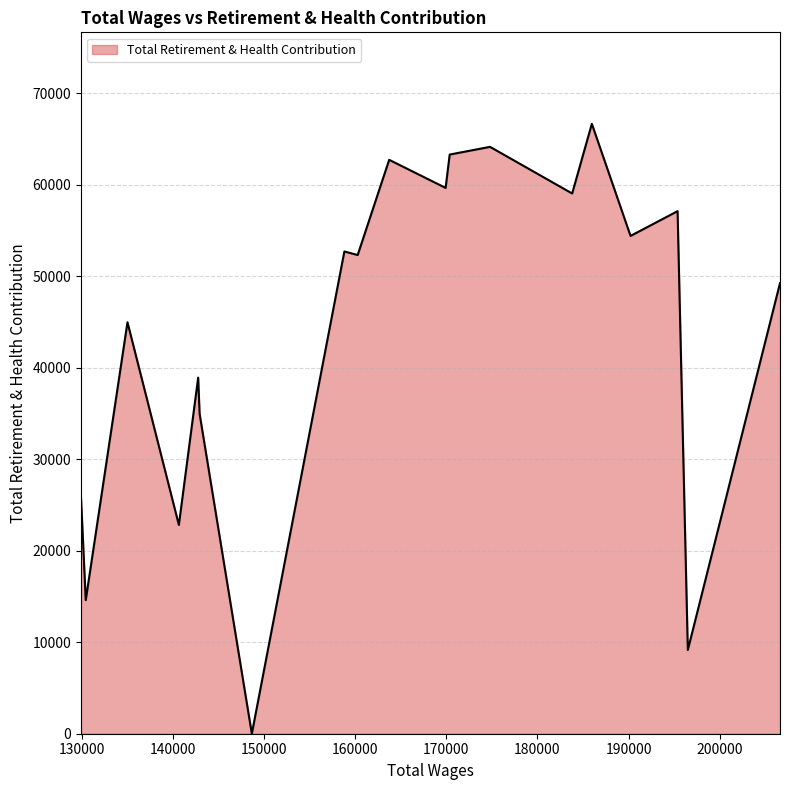

What is the difference between the maximum and minimum values?

66653